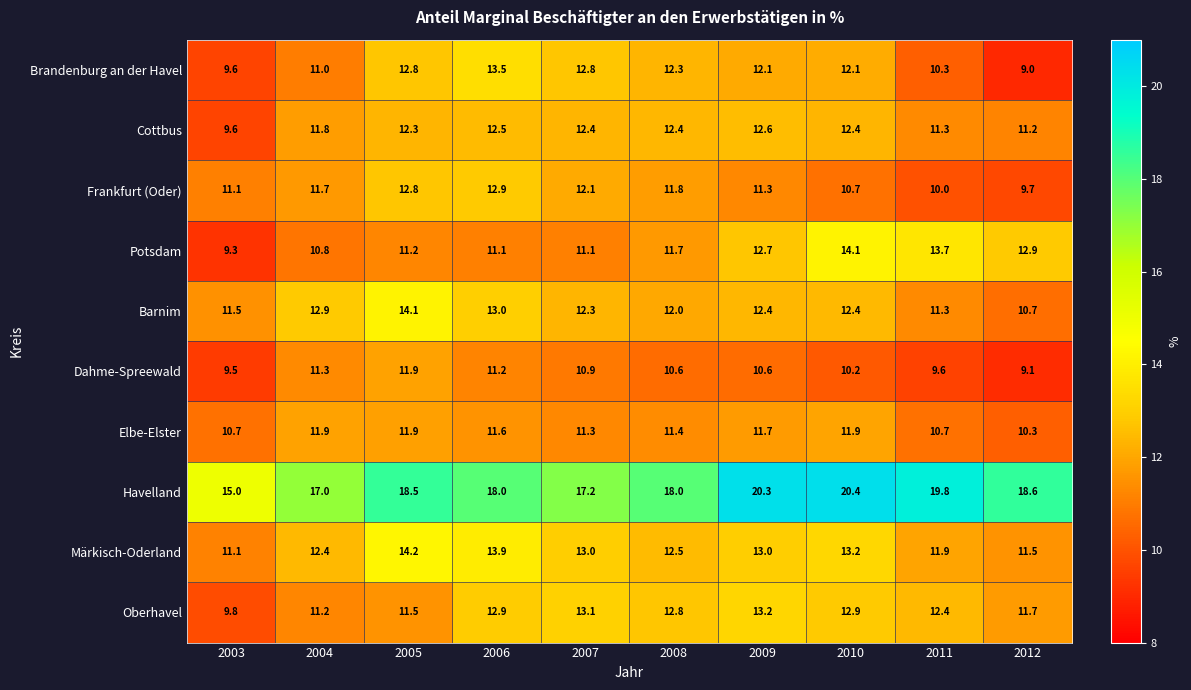

At which category is the sum across all series the highest?

2005